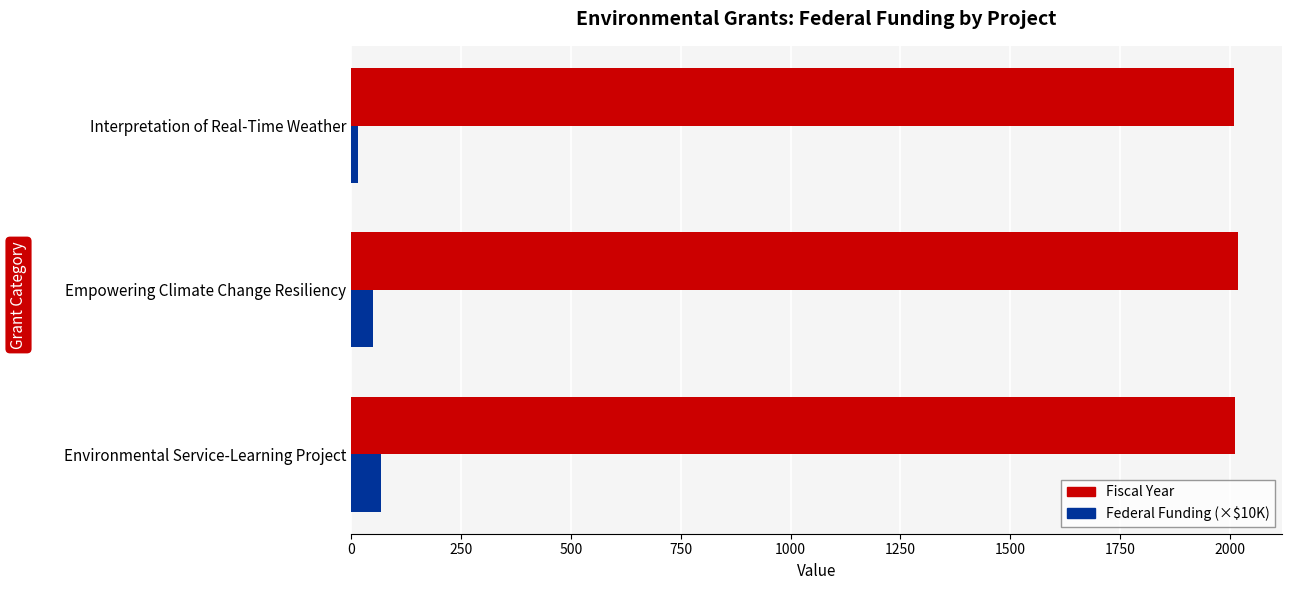

List the series in order of their overall mean, highest first.

Fiscal Year, Federal Funding (×$10K)